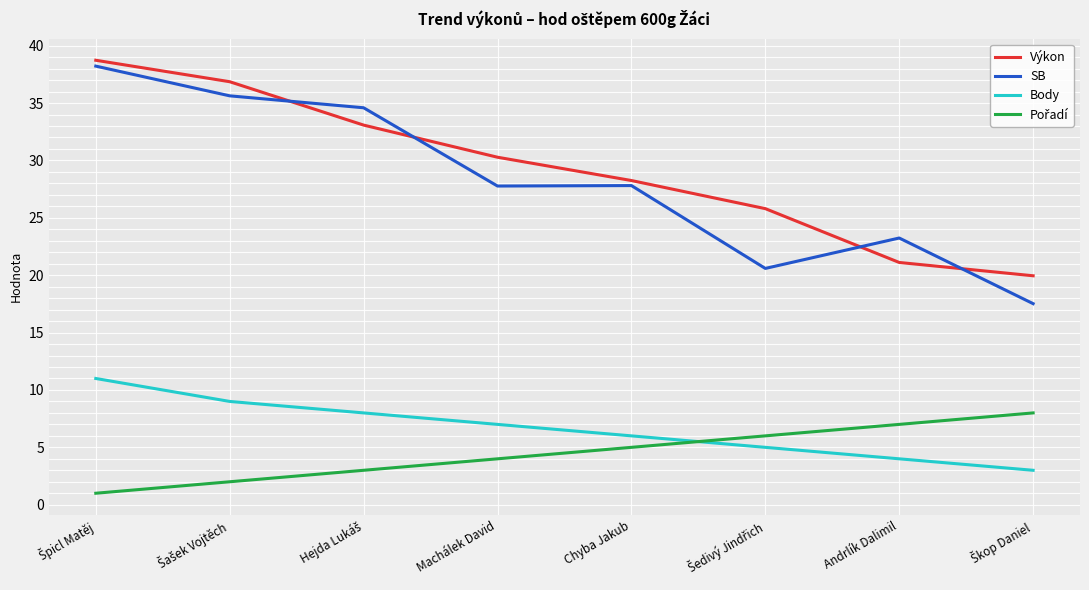

What is the difference between the maximum and minimum values in the Body series?

8.0